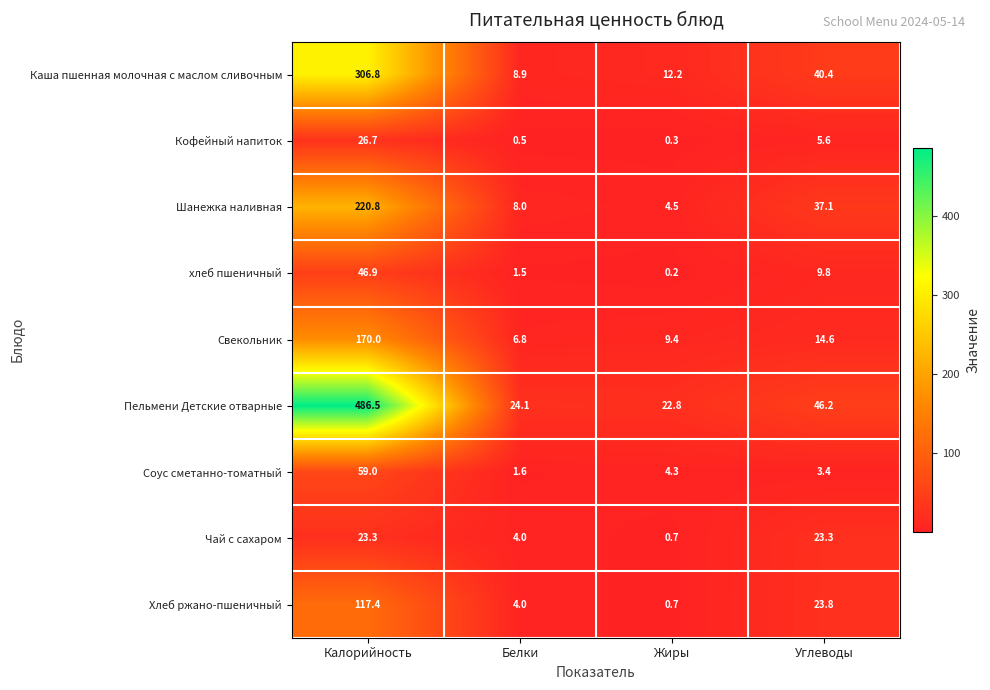

The Чай с сахаром series shows 6.5 at Белки. True or false?

False